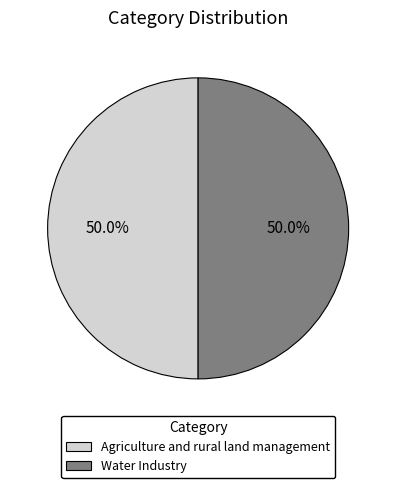

Approximately how many times larger is the value at Water Industry compared to Agriculture and rural land management?

1.0